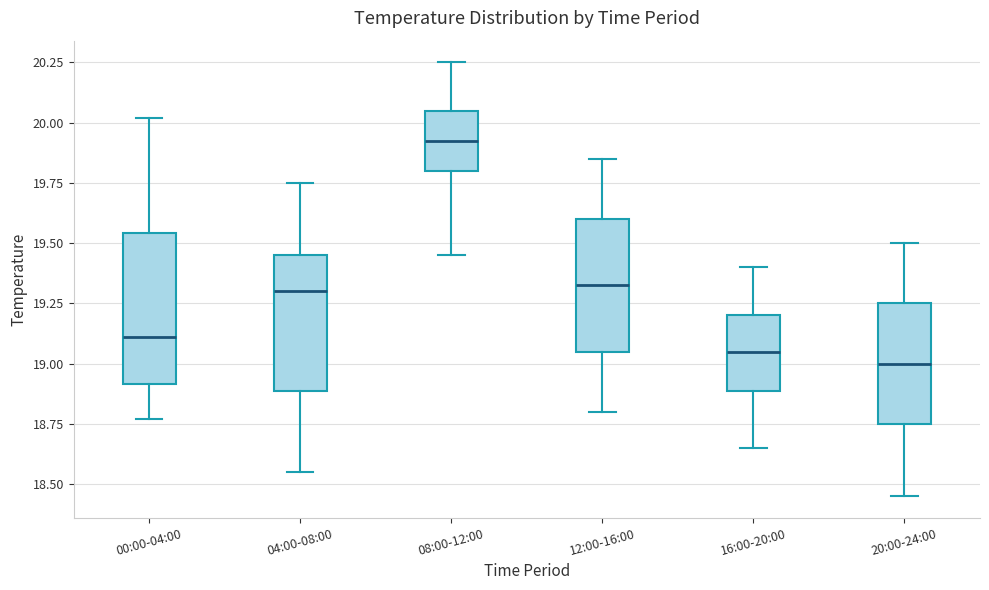

Which box is the tallest, from its lower edge to its upper edge?

00:00-04:00